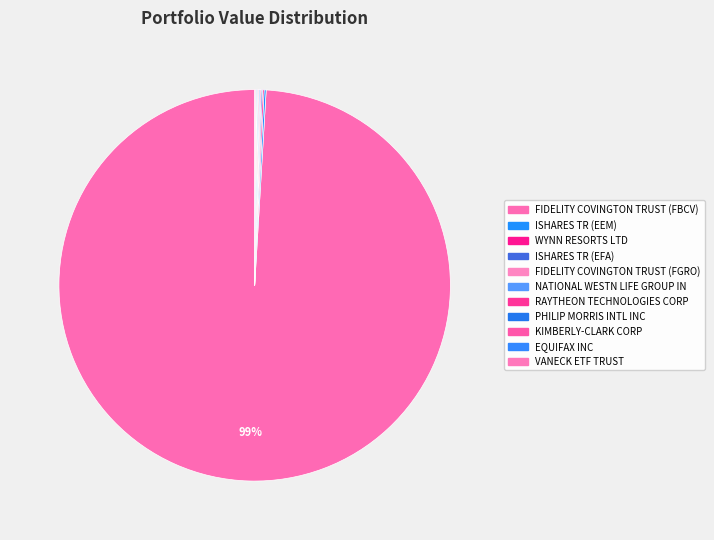

What is the ratio of the value at FIDELITY COVINGTON TRUST (FGRO) to the value at NATIONAL WESTN LIFE GROUP IN?

1.1